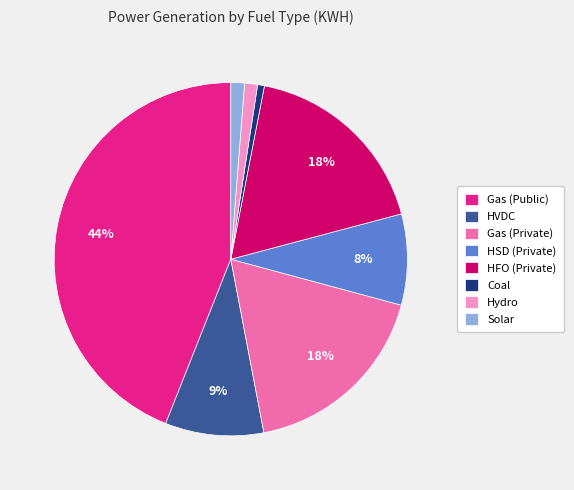

Which has a higher value, Hydro or HFO (Private)?

HFO (Private)